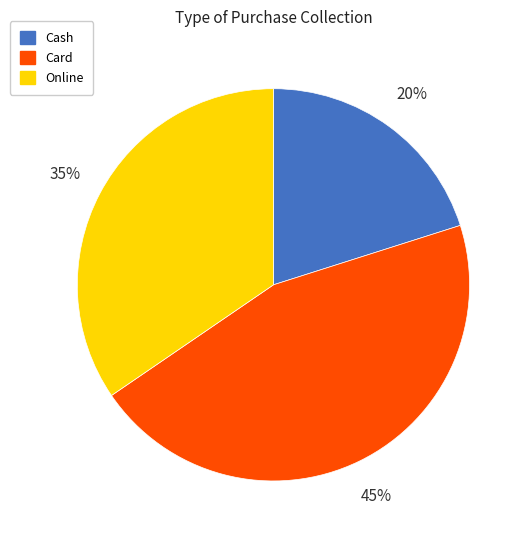

Which category has the biggest portion of the pie?

Card